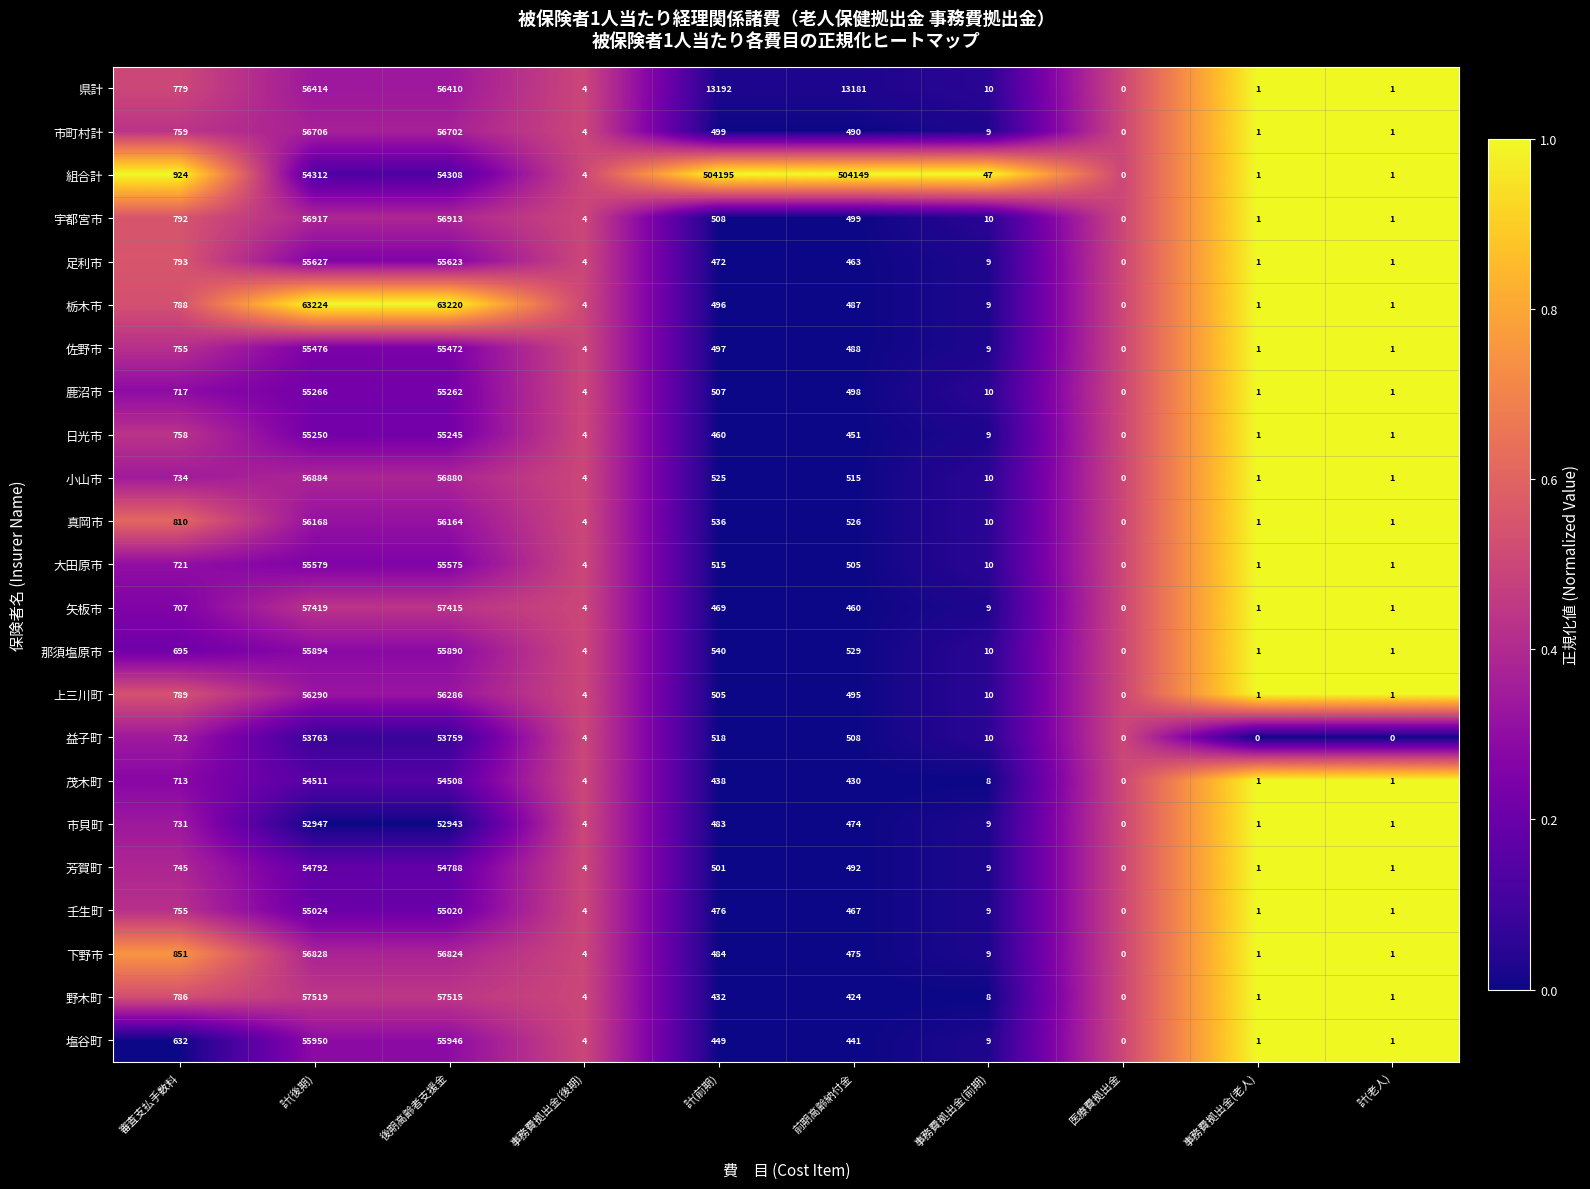

List the series in order of their peak value, lowest first.

市貝町, 益子町, 茂木町, 芳賀町, 壬生町, 日光市, 鹿沼市, 佐野市, 大田原市, 足利市, 那須塩原市, 塩谷町, 真岡市, 上三川町, 県計, 市町村計, 下野市, 小山市, 宇都宮市, 矢板市, 野木町, 栃木市, 組合計